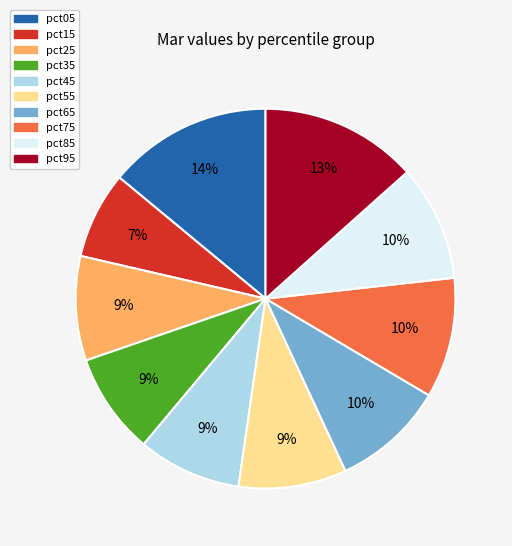

Which slice is the smallest?

pct15